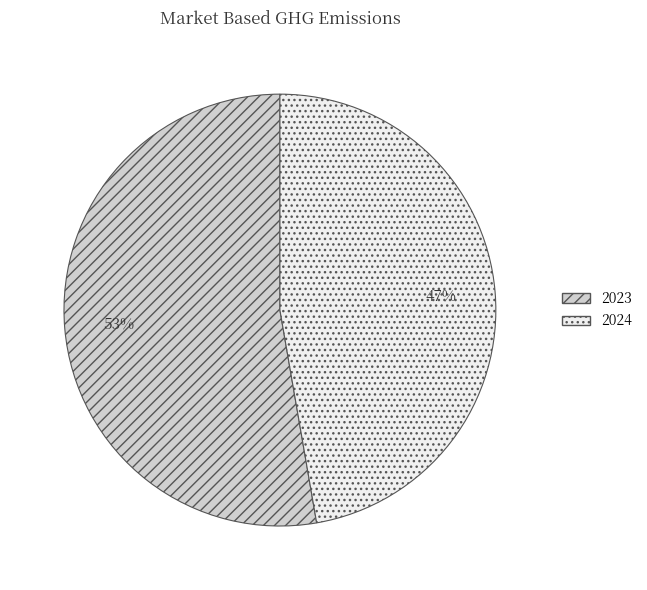

To the nearest percent, what is the combined percentage of 2023 and 2024?

100%